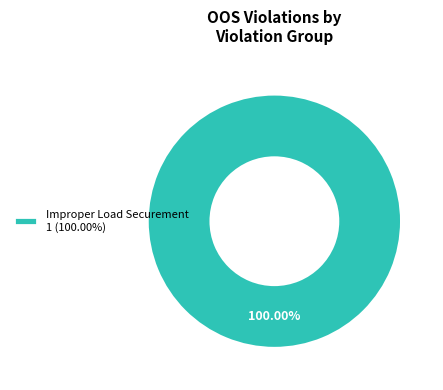

How many slices are in this pie chart?

1